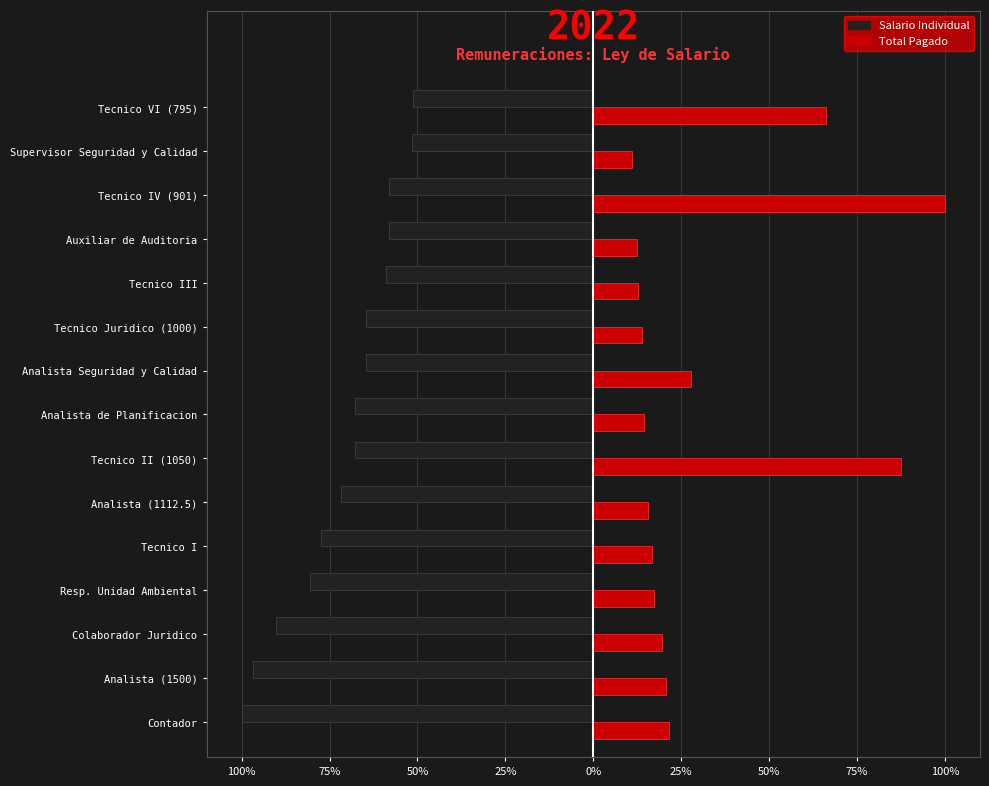

What are all the series names shown in the legend?

Salario Individual, Total Pagado